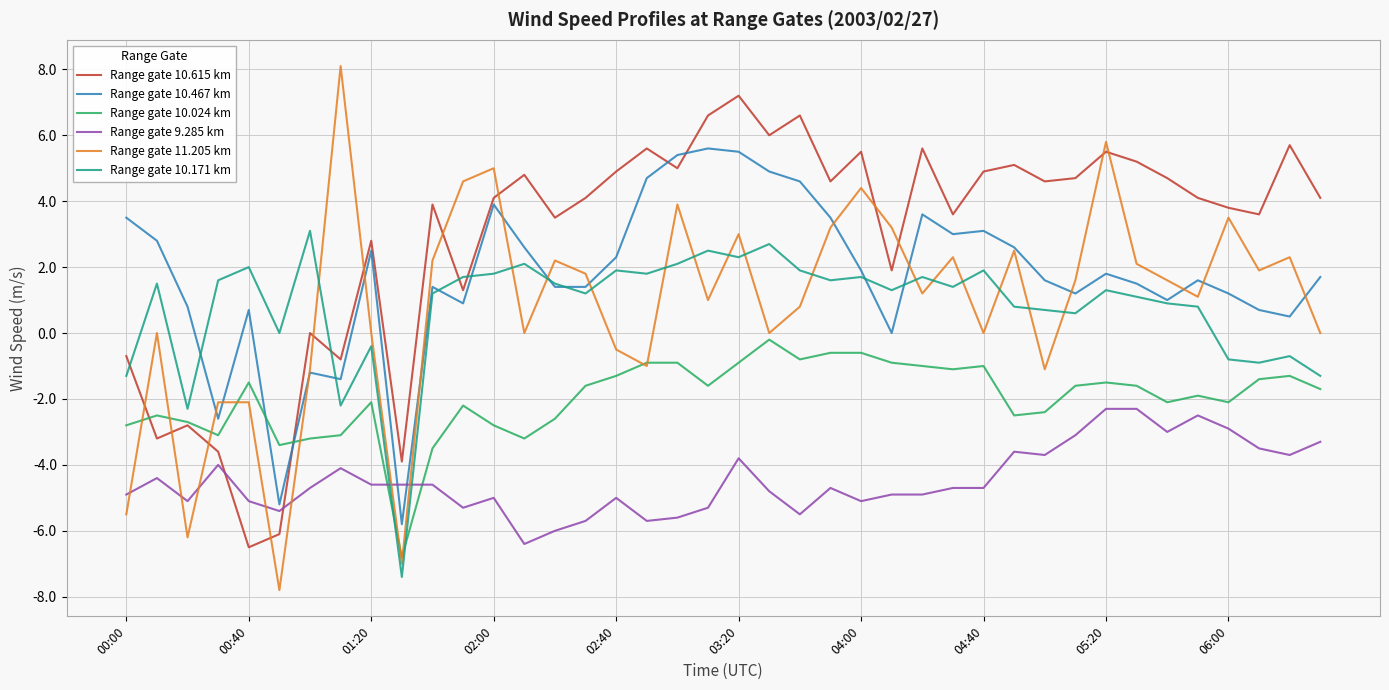

True or false: Range gate 10.171 km has more than 0 interior local peaks.

True